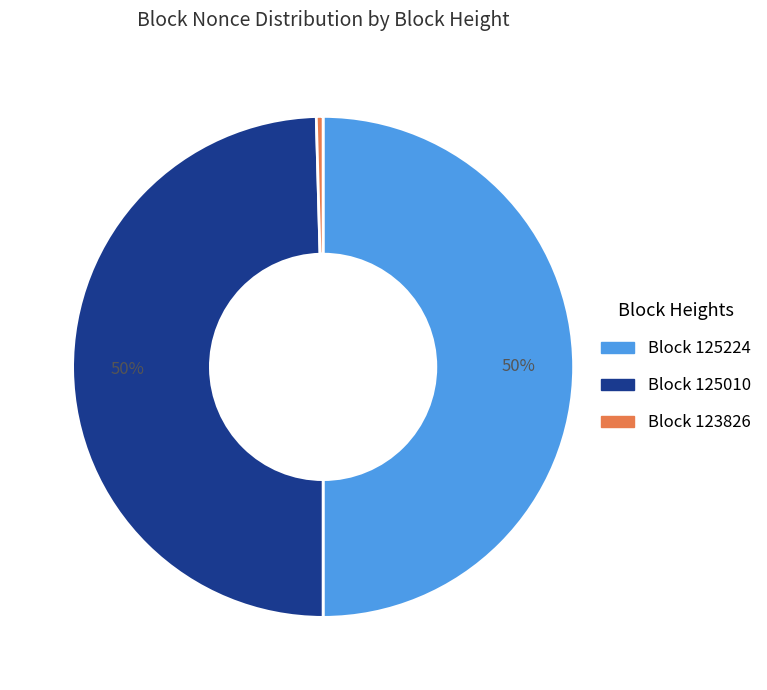

How many slices are in this pie chart?

3